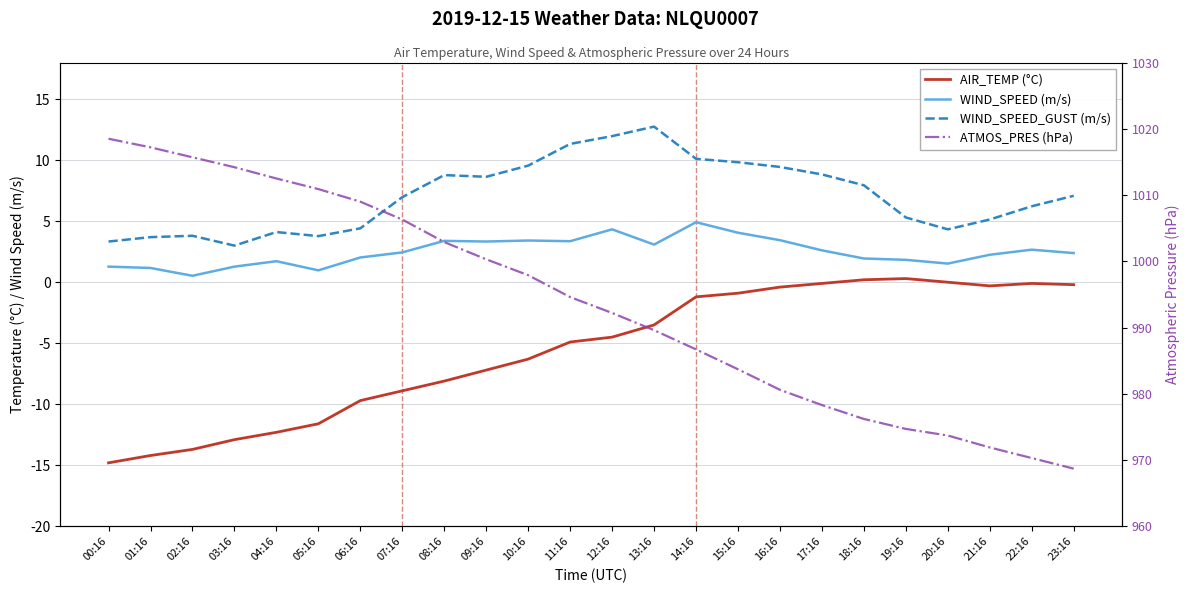

True or false: WIND_SPEED (m/s) and WIND_SPEED_GUST (m/s) intersect in this chart.

False